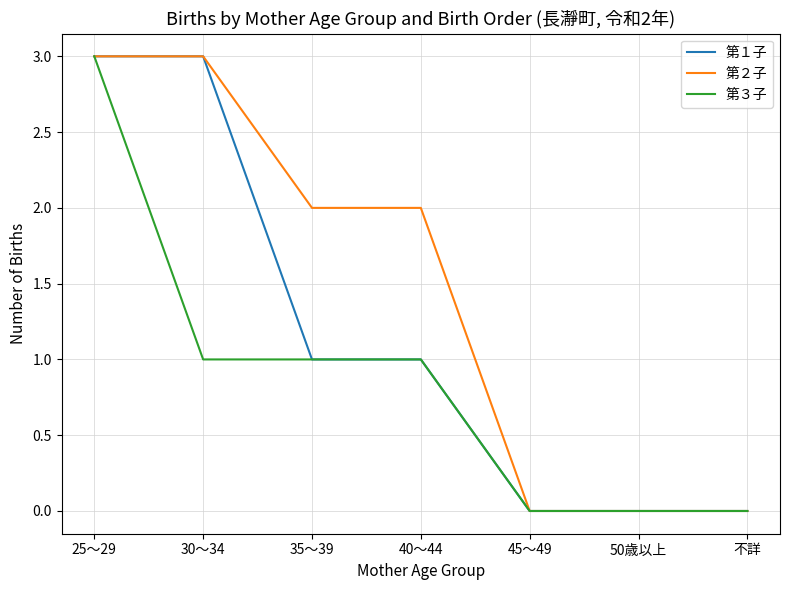

Reading left to right, list all the values displayed in this chart.

第１子: 3	3	1	1	0	0	0
第２子: 3	3	2	2	0	0	0
第３子: 3	1	1	1	0	0	0